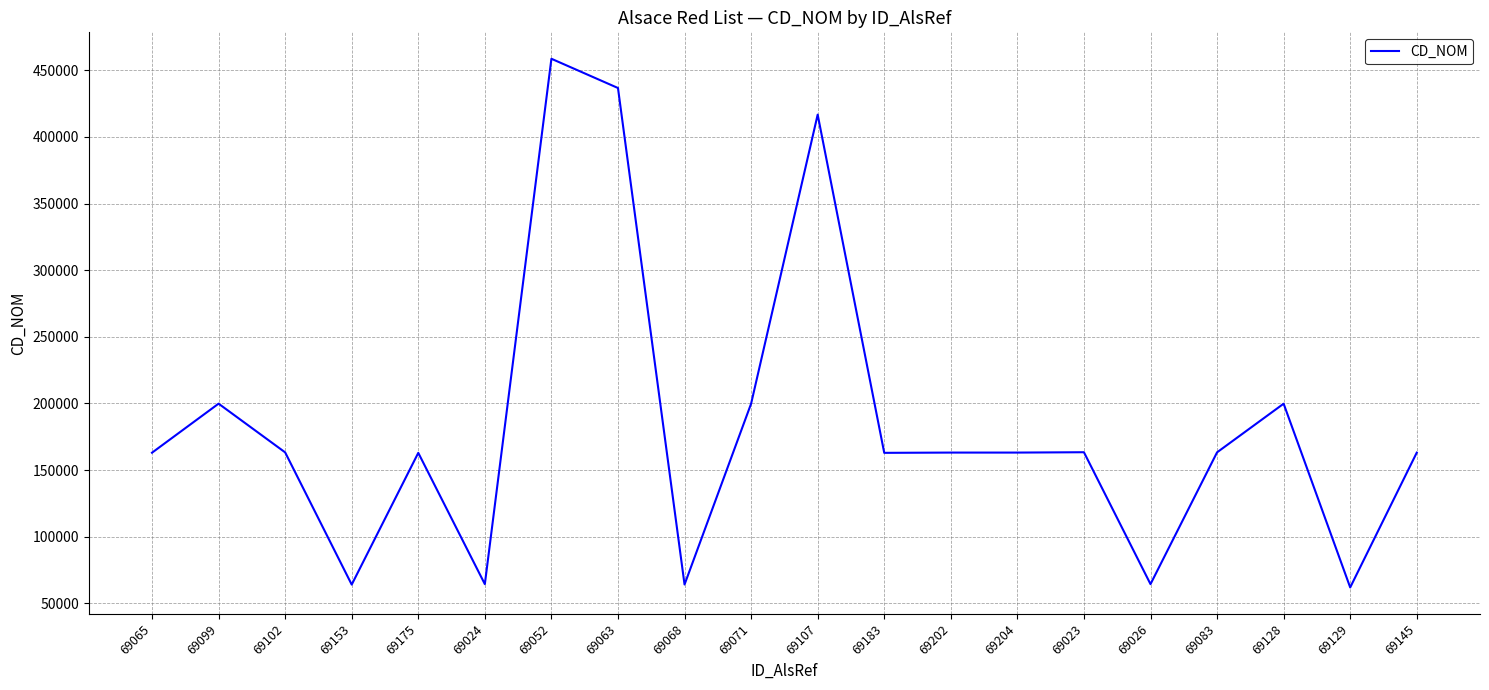

How many categories are shown in the chart?

20